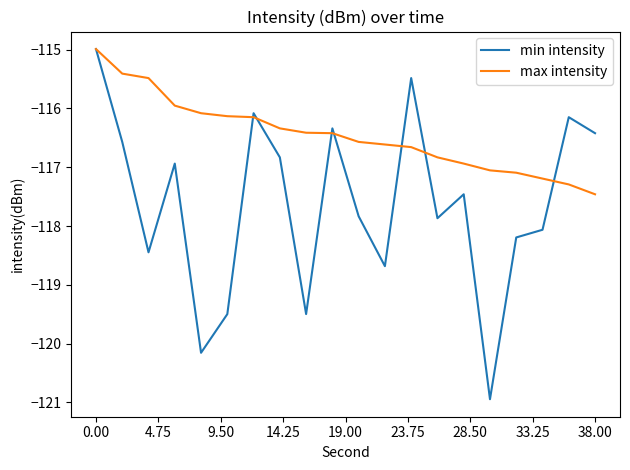

How many lines are shown in the chart?

2